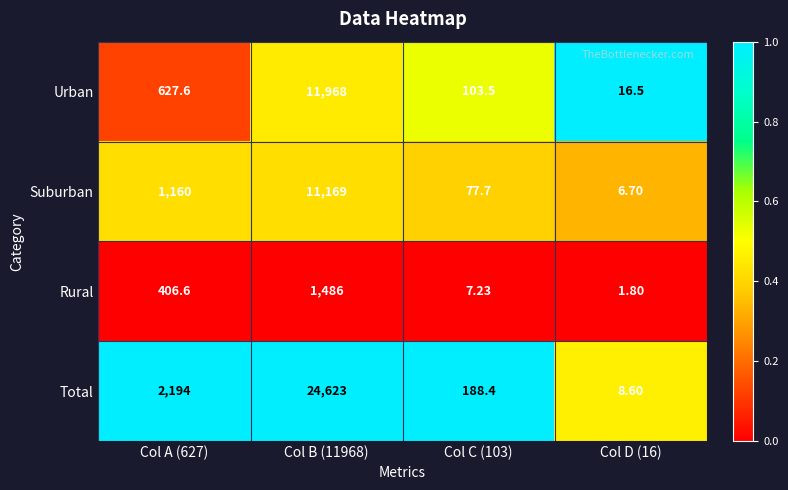

Between Col B (11968) and Col D (16), which series saw the biggest shift?

Total